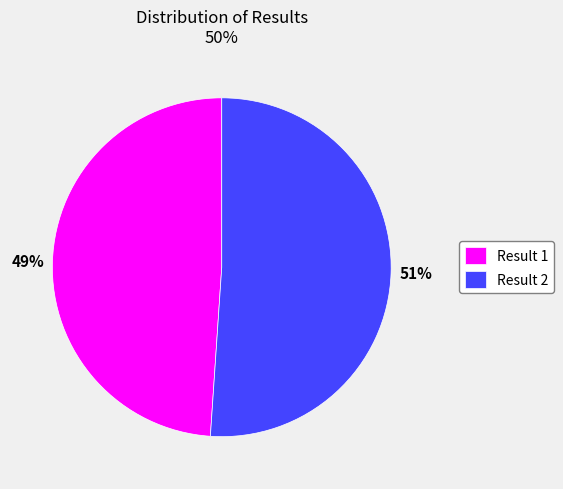

Is it true that Result 1 is 49% of the pie?

True